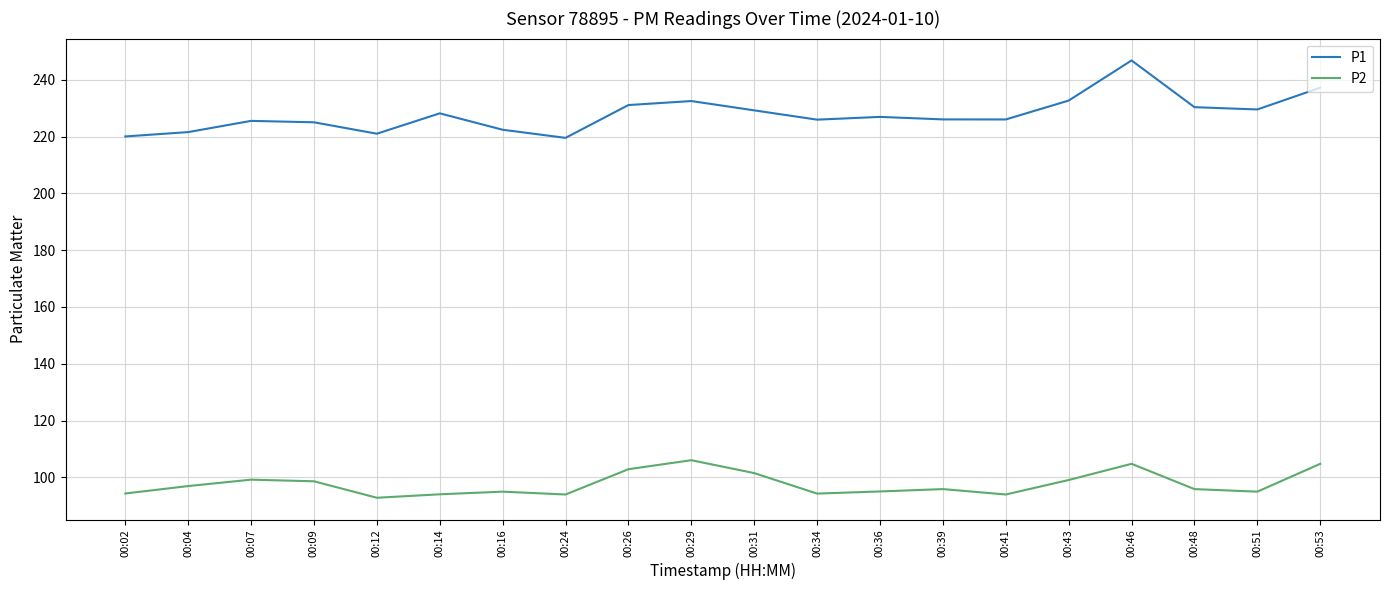

What is the sum of all P2 values?

1954.5